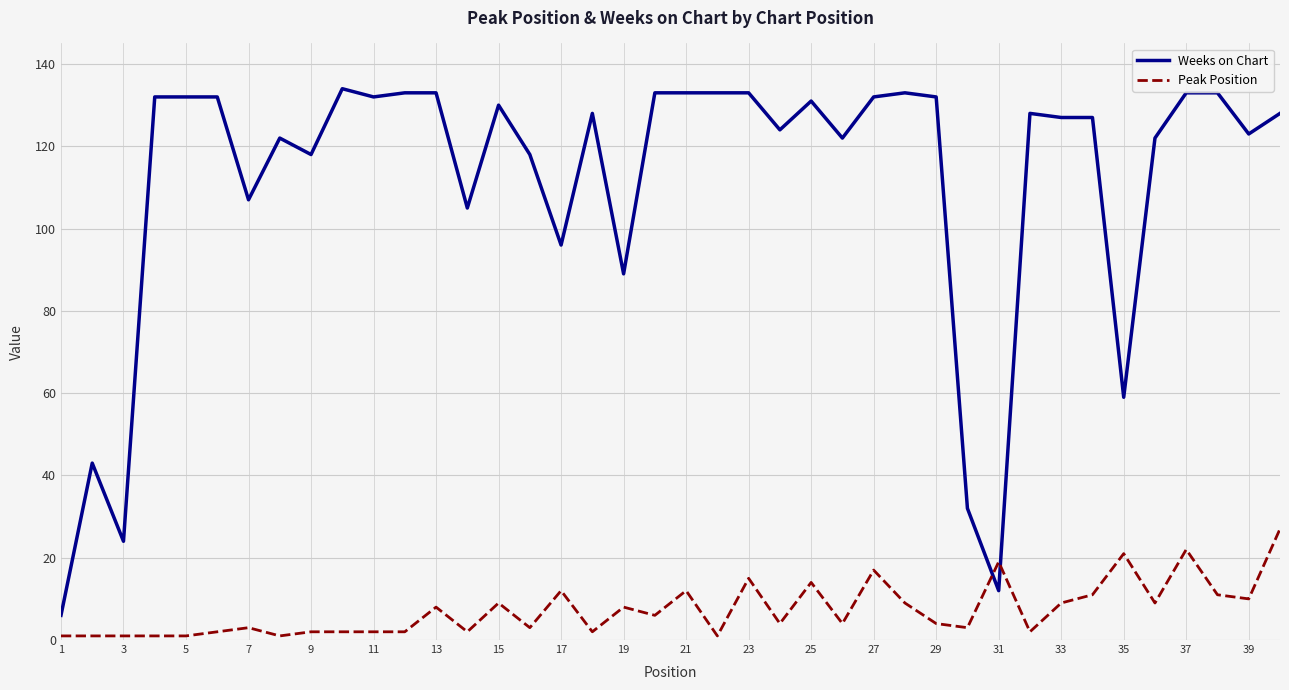

How many intersections are there between Weeks on Chart and Peak Position?

2